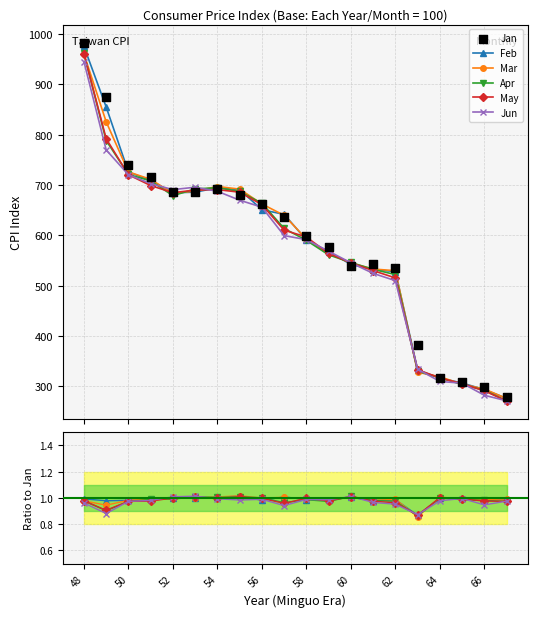

Is the value of Apr at 15 greater than the value of Mar at 56?

No